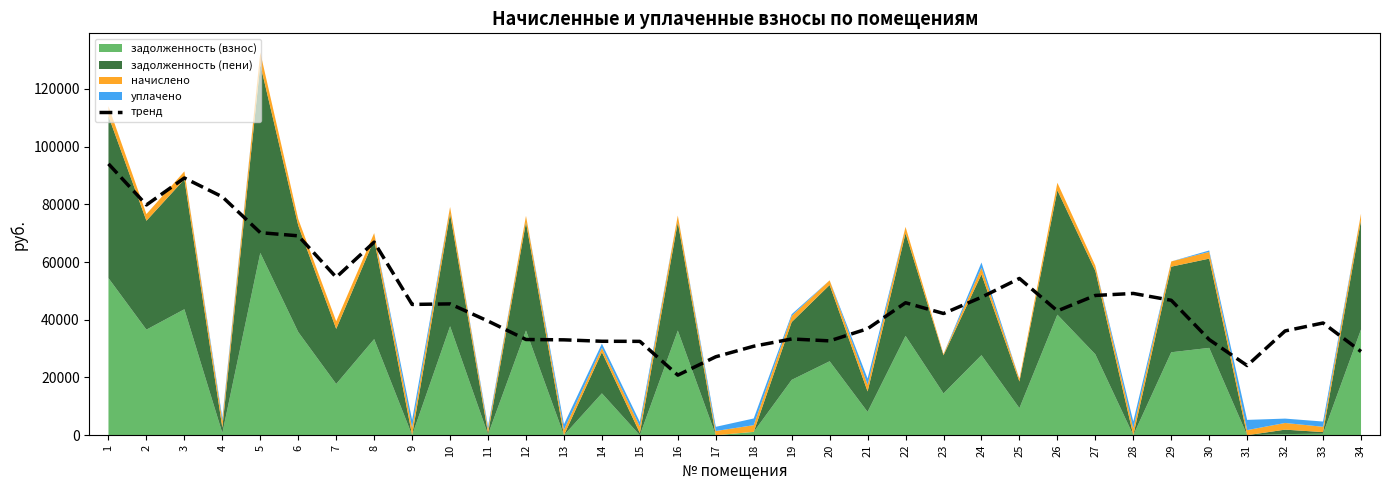

Which has a higher value, 21 or 4?

4